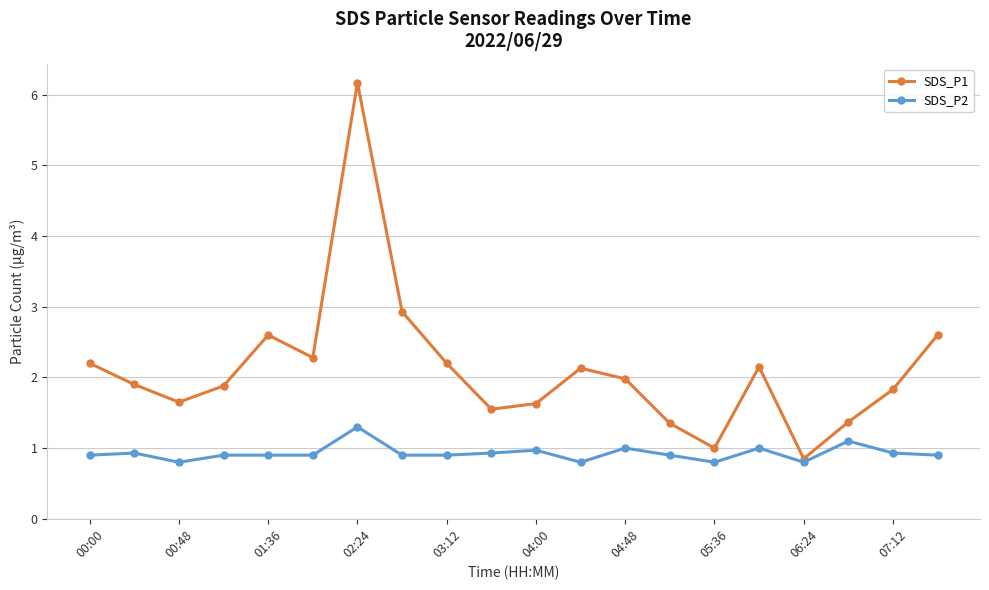

Which series has the largest range (max minus min)?

SDS_P1